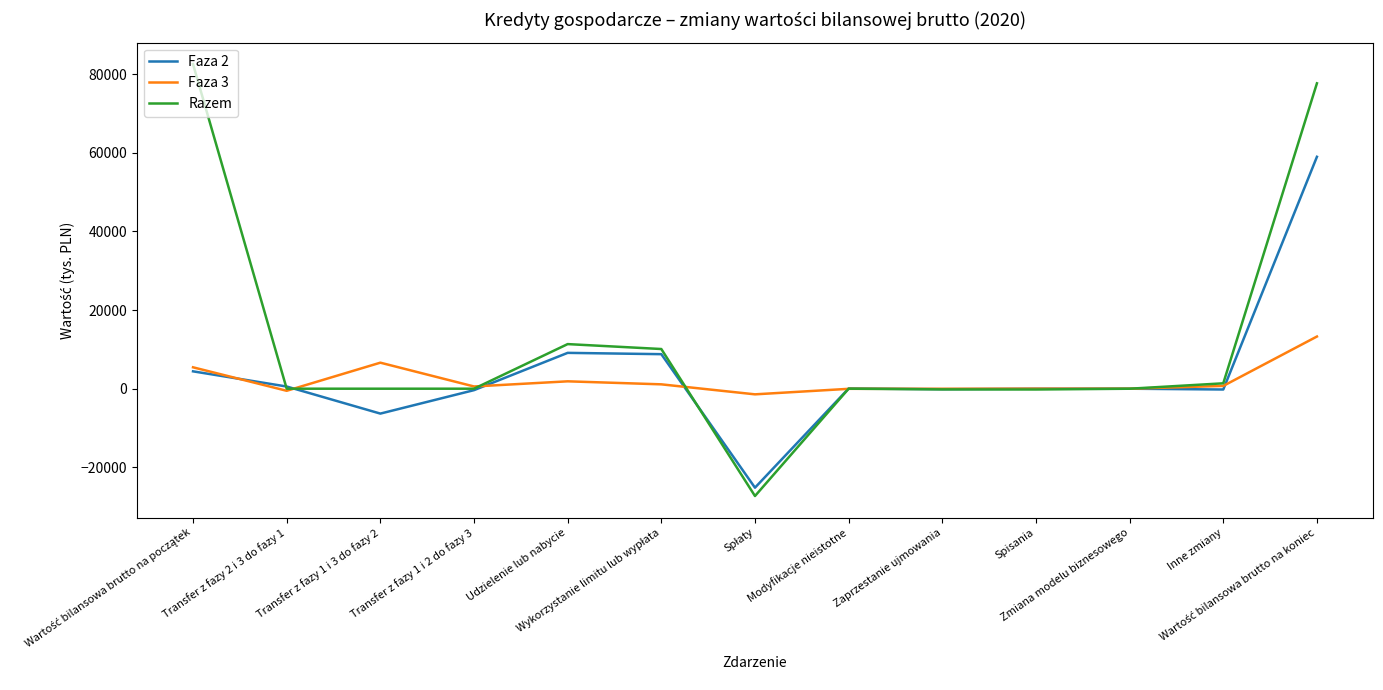

Which series has the largest range (max minus min)?

Razem